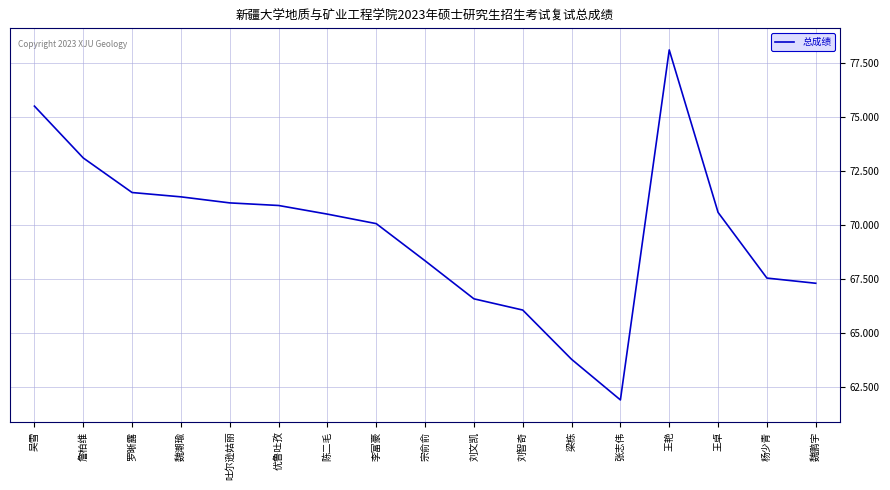

What position from the right is 吐尔逊姑丽?

13